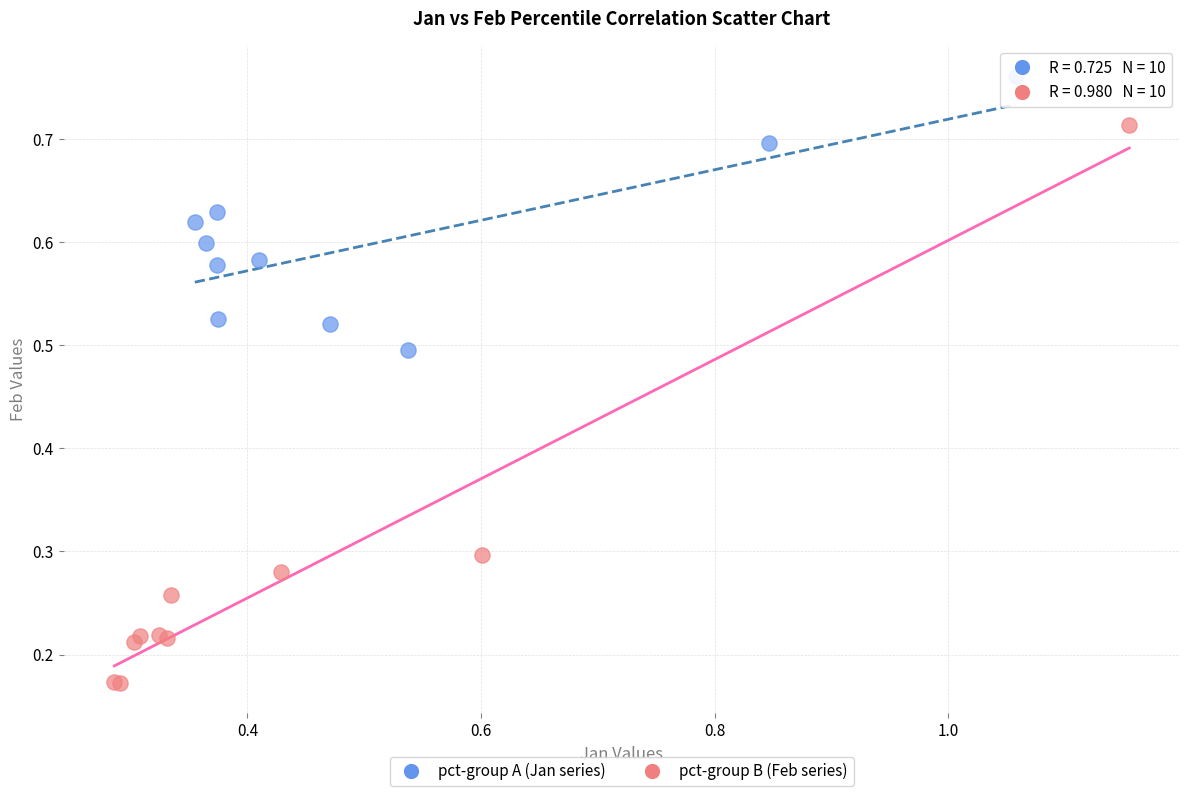

Which series contains the highest Y value?

pct-group A (Jan series)